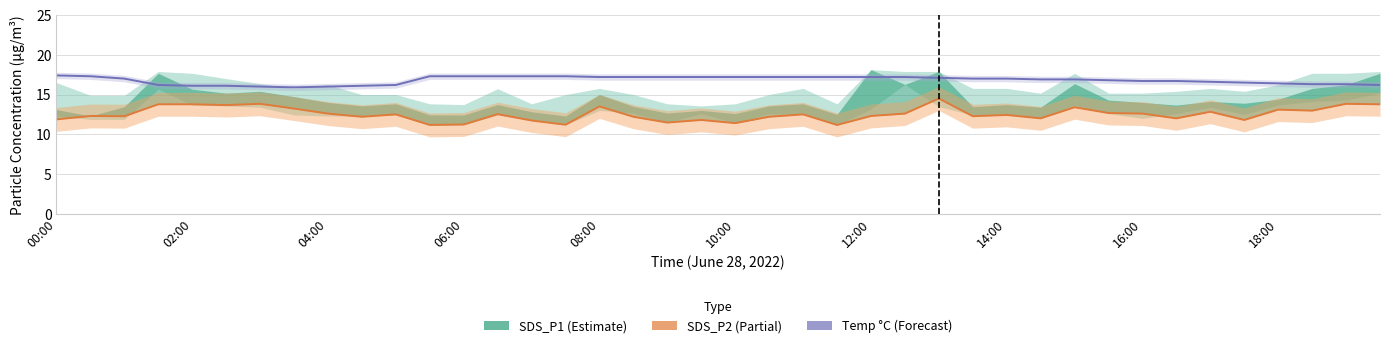

What is the maximum value shown in the chart?

17.4